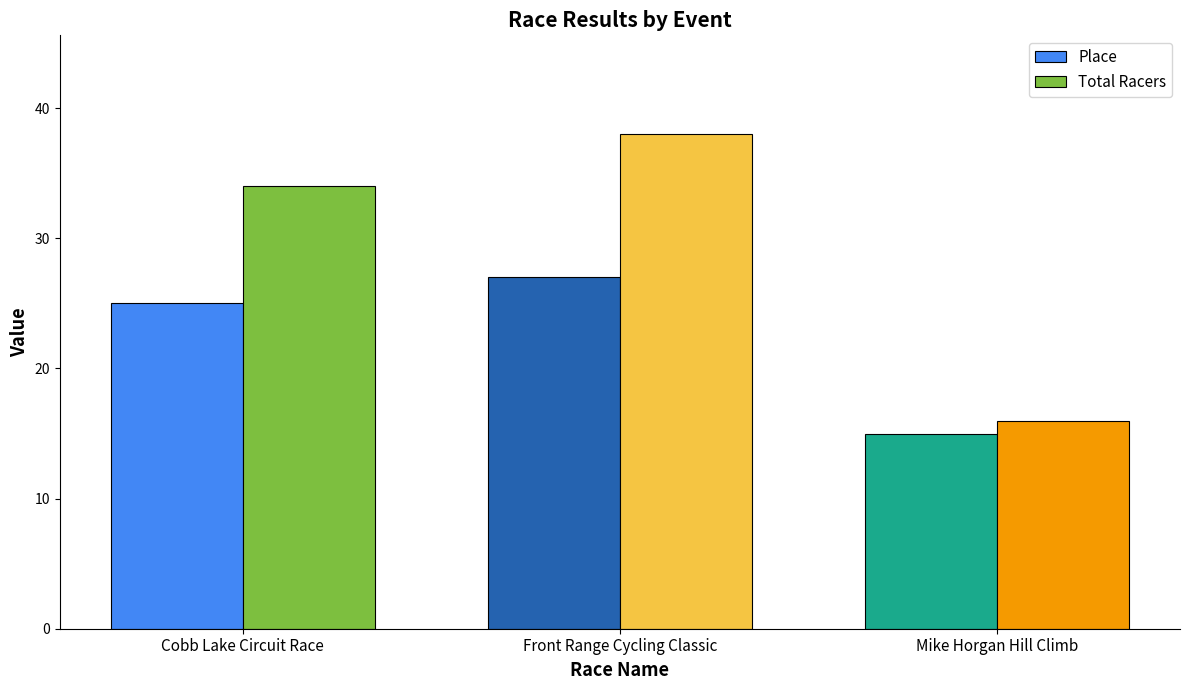

The Total Racers series shows 3 at Mike Horgan Hill Climb. True or false?

False